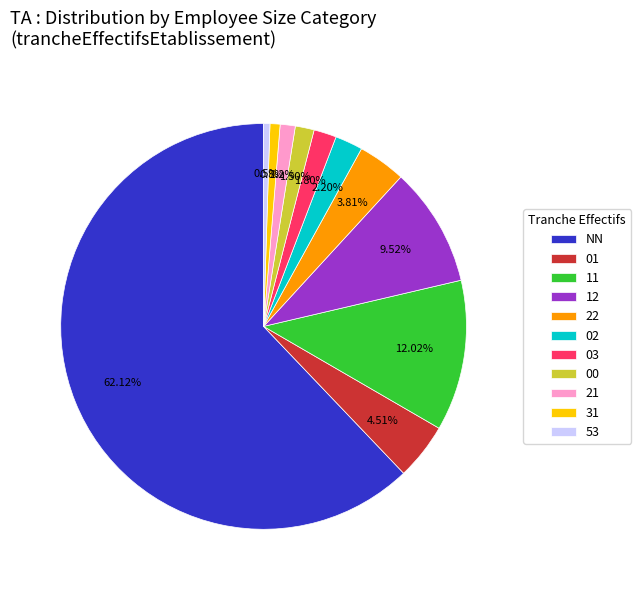

Between 03 and 21, which is larger?

03